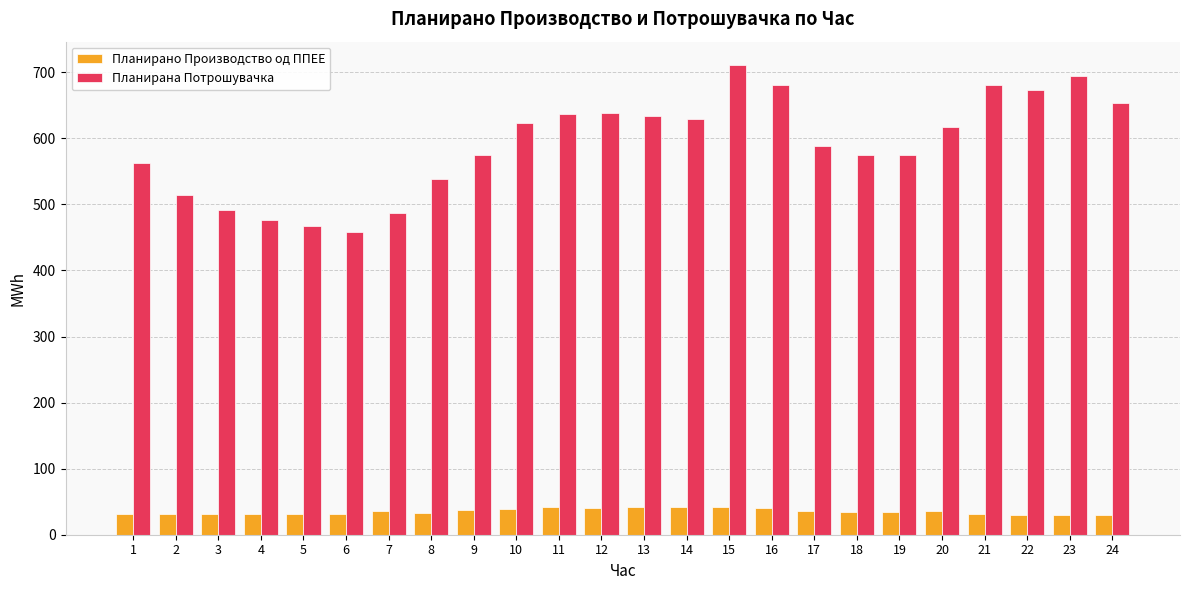

Which series has the widest spread of values?

Планирана Потрошувачка